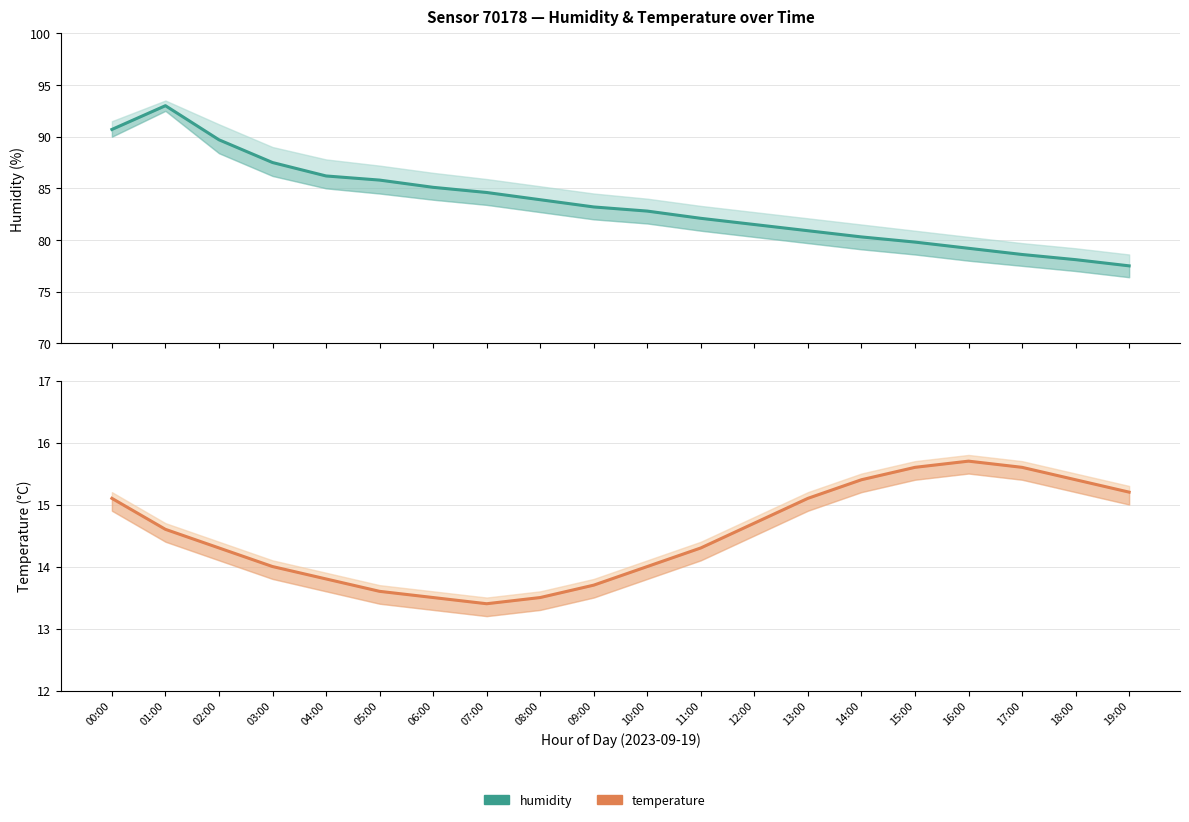

True or false: temperature has more than 2 points higher than both neighbors.

False